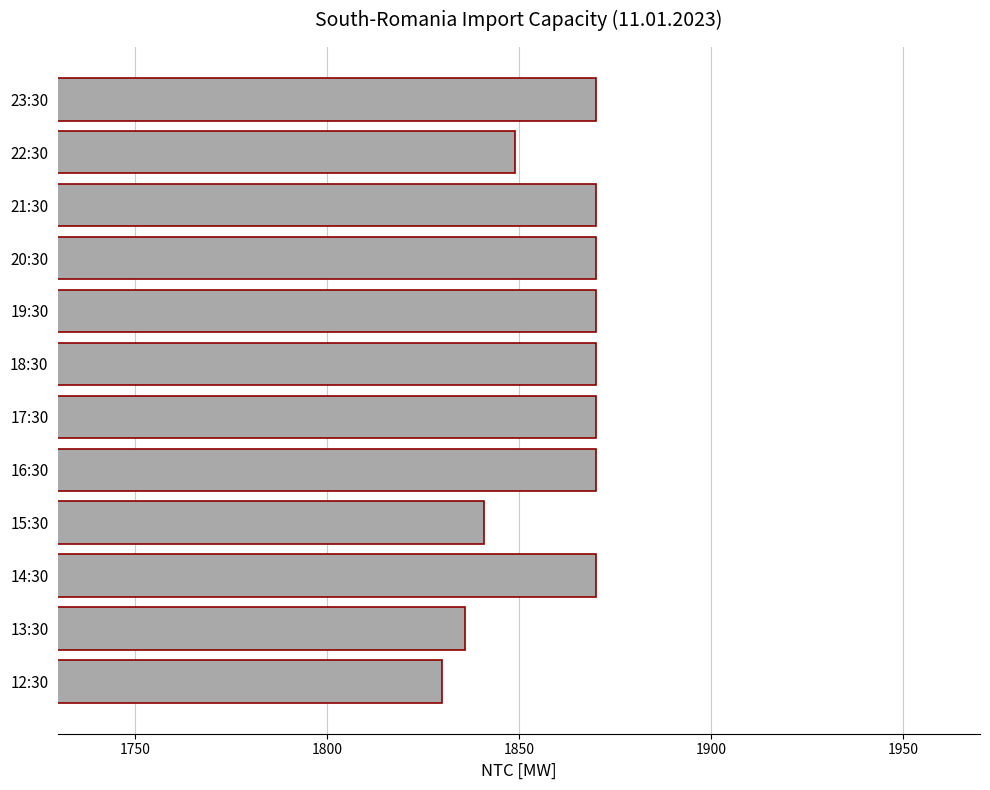

Between 12:30 and 13:30, which is larger?

13:30